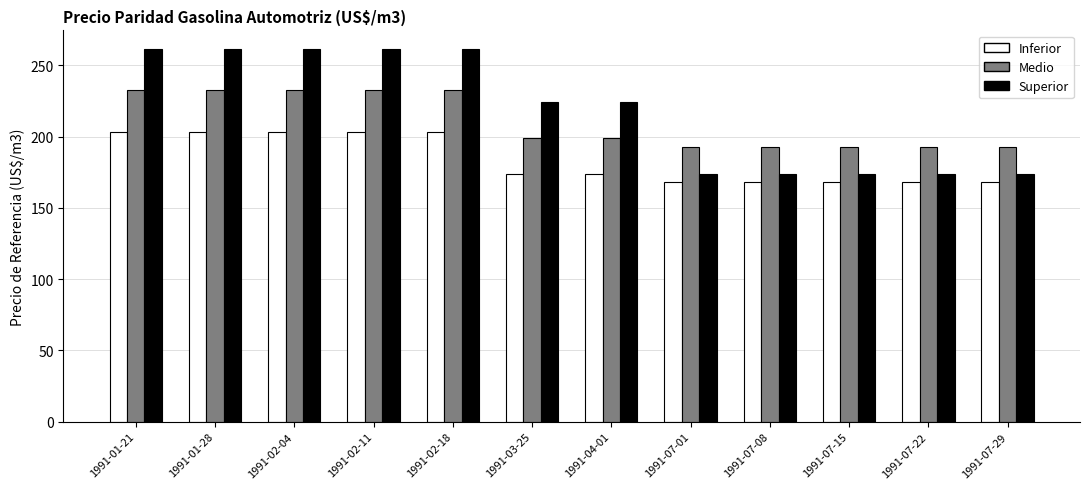

What is the total value across all series at 1991-02-11?

697.3